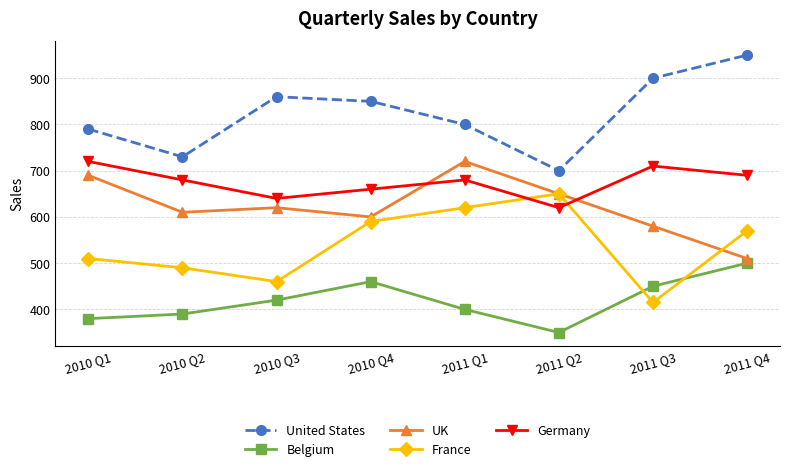

Between 2010 Q2 and 2010 Q4, which series saw the biggest shift?

United States